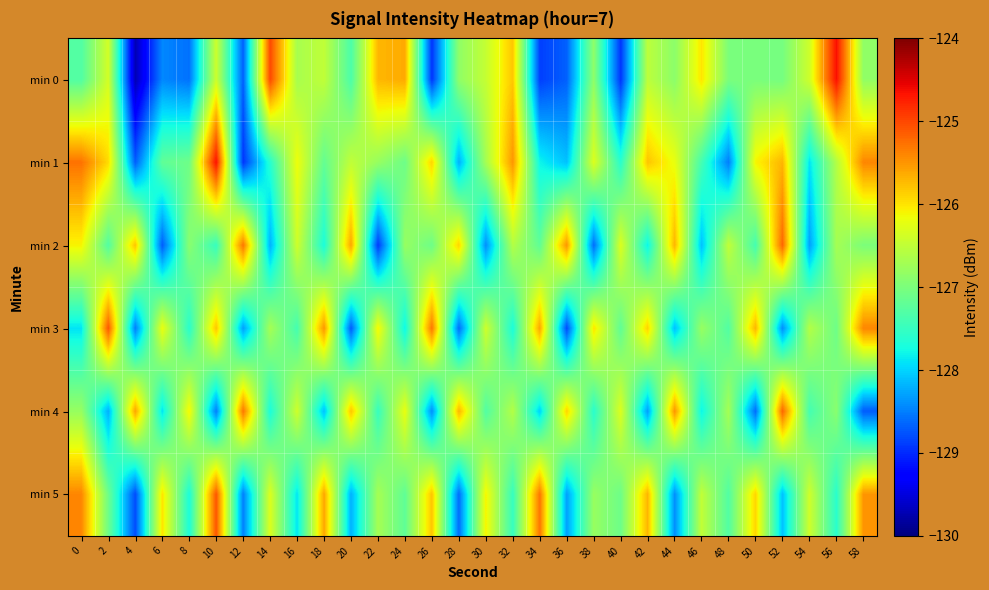

Reading left to right, list all the values displayed in this chart.

min 0: 0=-127.3	2=-126.4	4=-129.7	6=-128.4	8=-128.6	10=-126.4	12=-128.7	14=-125.0	16=-126.7	18=-126.5	20=-127.3	22=-125.7	24=-125.6	26=-128.9	28=-126.9	30=-126.5	32=-125.8	34=-128.9	36=-128.7	38=-126.9	40=-128.9	42=-126.5	44=-126.9	46=-126.0	48=-127.0	50=-127.0	52=-127.0	54=-126.4	56=-124.6	58=-126.8
min 1: 0=-125.3	2=-125.9	4=-128.7	6=-127.2	8=-127.1	10=-124.7	12=-128.9	14=-127.6	16=-126.2	18=-127.2	20=-126.5	22=-126.8	24=-127.1	26=-125.9	28=-128.2	30=-126.7	32=-125.5	34=-127.8	36=-128.1	38=-126.3	40=-127.6	42=-125.8	44=-126.2	46=-127.4	48=-128.5	50=-126.1	52=-125.7	54=-127.9	56=-126.6	58=-125.4
min 2: 0=-126.1	2=-127.3	4=-125.8	6=-128.7	8=-126.9	10=-127.5	12=-125.3	14=-128.2	16=-126.4	18=-127.7	20=-125.6	22=-128.9	24=-126.8	26=-127.1	28=-125.9	30=-128.4	32=-126.6	34=-127.2	36=-125.5	38=-128.6	40=-126.3	42=-127.8	44=-125.7	46=-128.1	48=-126.5	50=-127.4	52=-125.2	54=-128.3	56=-126.7	58=-127.0
min 3: 0=-127.9	2=-125.1	4=-128.5	6=-126.2	8=-127.6	10=-125.8	12=-128.3	14=-126.7	16=-127.4	18=-125.5	20=-128.7	22=-126.1	24=-127.8	26=-125.3	28=-128.6	30=-126.4	32=-127.7	34=-125.6	36=-128.8	38=-126.0	40=-127.2	42=-125.9	44=-128.1	46=-126.8	48=-127.3	50=-125.7	52=-128.4	54=-126.6	56=-127.1	58=-125.4
min 4: 0=-126.8	2=-128.2	4=-125.6	6=-127.9	8=-126.1	10=-128.5	12=-125.3	14=-127.7	16=-126.4	18=-128.1	20=-125.8	22=-127.5	24=-126.2	26=-128.4	28=-125.7	30=-127.3	32=-126.6	34=-128.0	36=-125.9	38=-127.6	40=-126.3	42=-128.3	44=-125.5	46=-127.8	48=-126.7	50=-128.6	52=-125.2	54=-127.4	56=-126.9	58=-128.7
min 5: 0=-125.4	2=-127.1	4=-128.8	6=-126.0	8=-127.7	10=-125.1	12=-128.5	14=-126.3	16=-127.9	18=-125.6	20=-128.2	22=-126.7	24=-127.2	26=-125.8	28=-128.6	30=-126.1	32=-127.5	34=-125.3	36=-128.3	38=-126.8	40=-127.1	42=-125.7	44=-128.4	46=-126.5	48=-127.3	50=-125.9	52=-128.1	54=-126.4	56=-127.6	58=-125.5